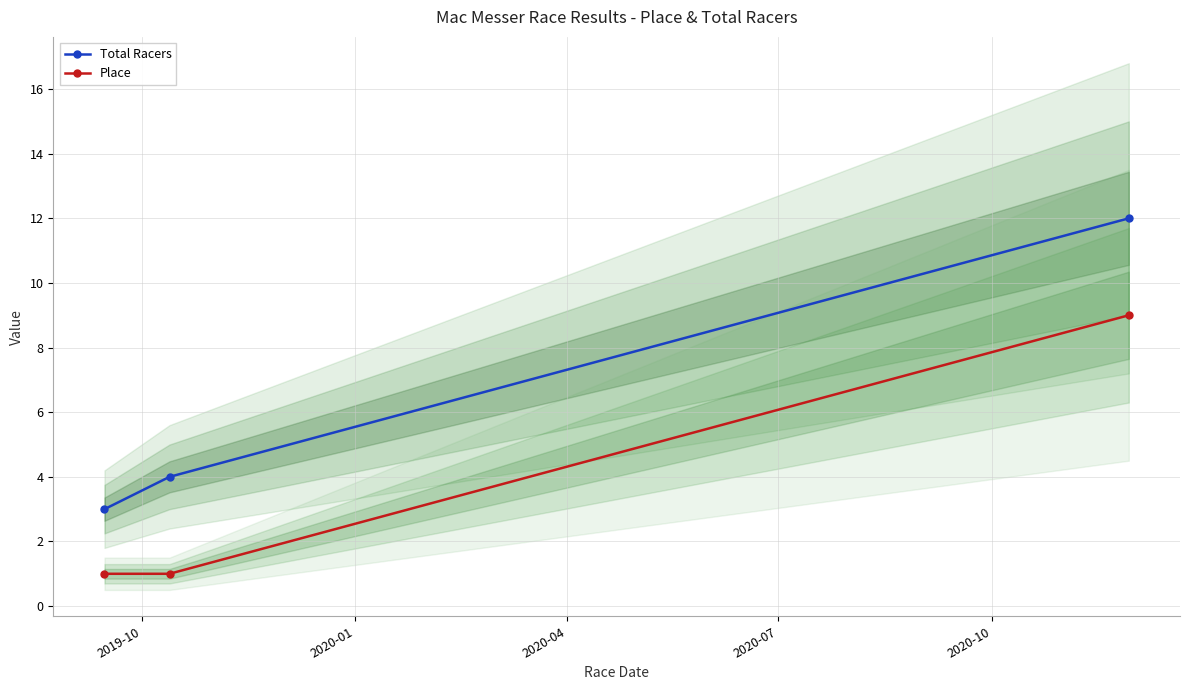

Count the number of data series in this chart.

2